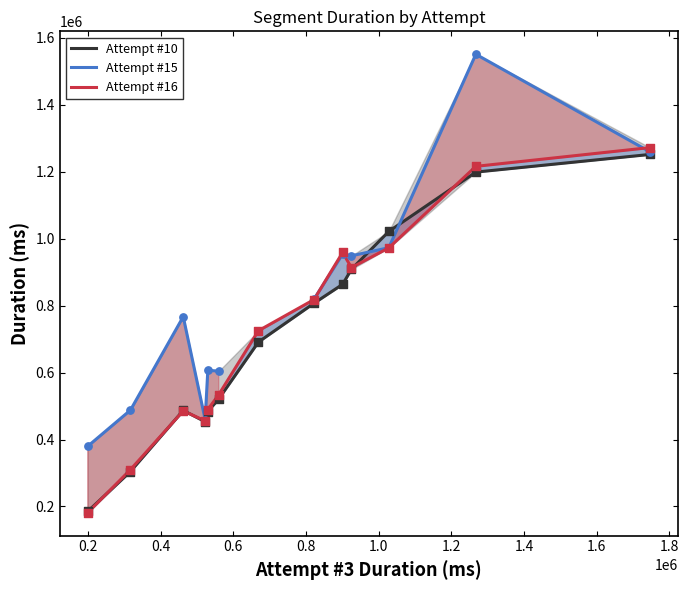

Which series contains the lowest Y value?

Attempt #16